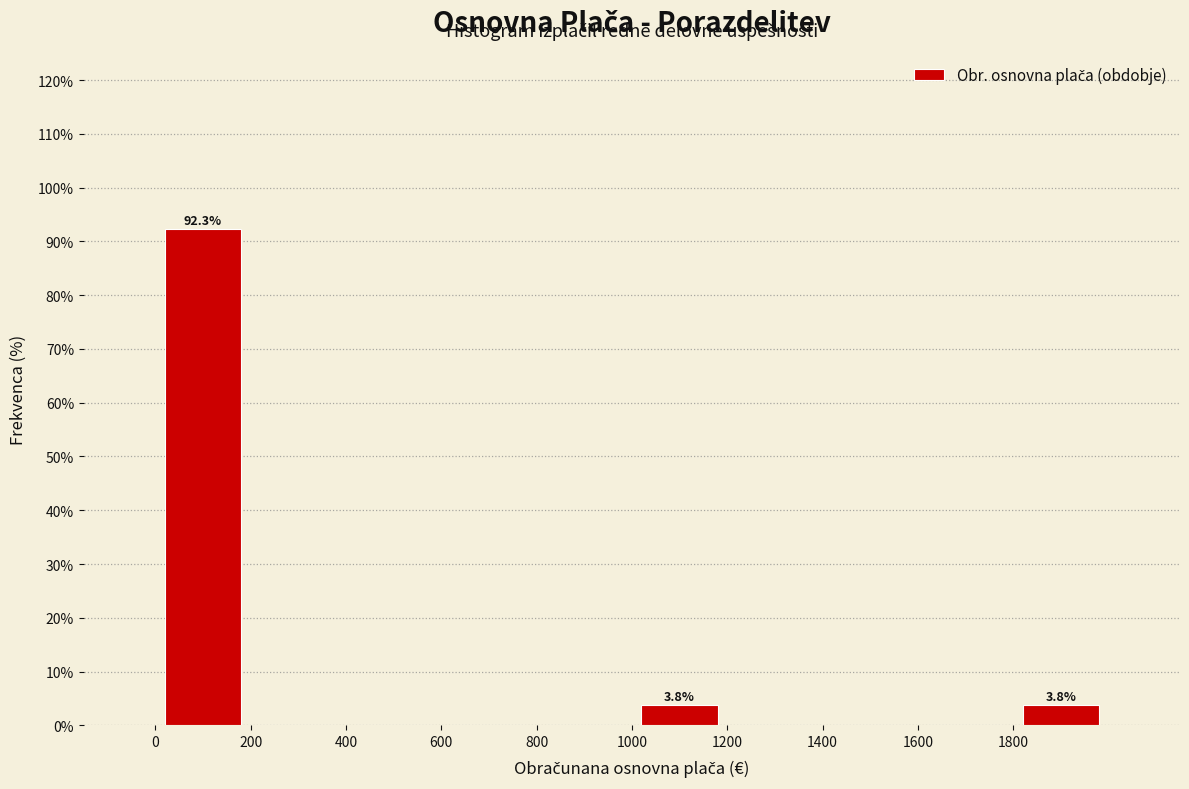

Which range on the x-axis has the tallest bar?

0 to 200